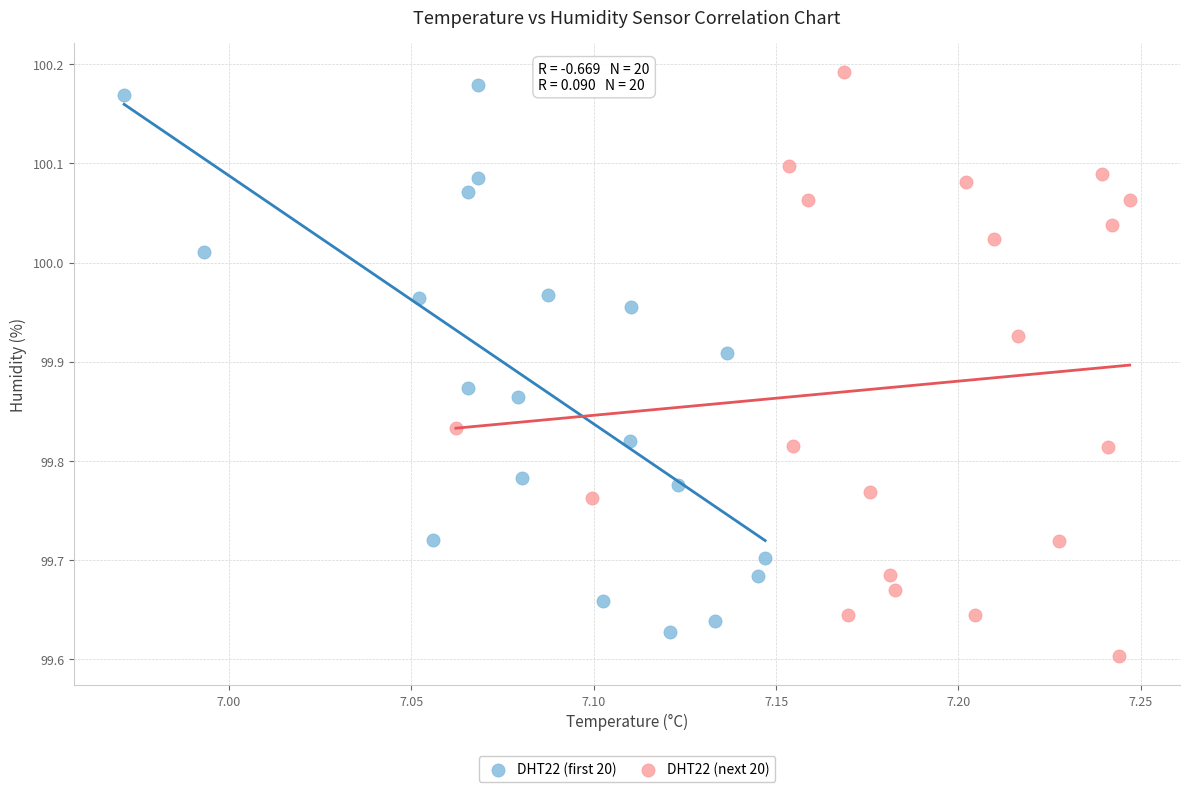

What are all the series names shown in the legend?

DHT22 (first 20), DHT22 (next 20)